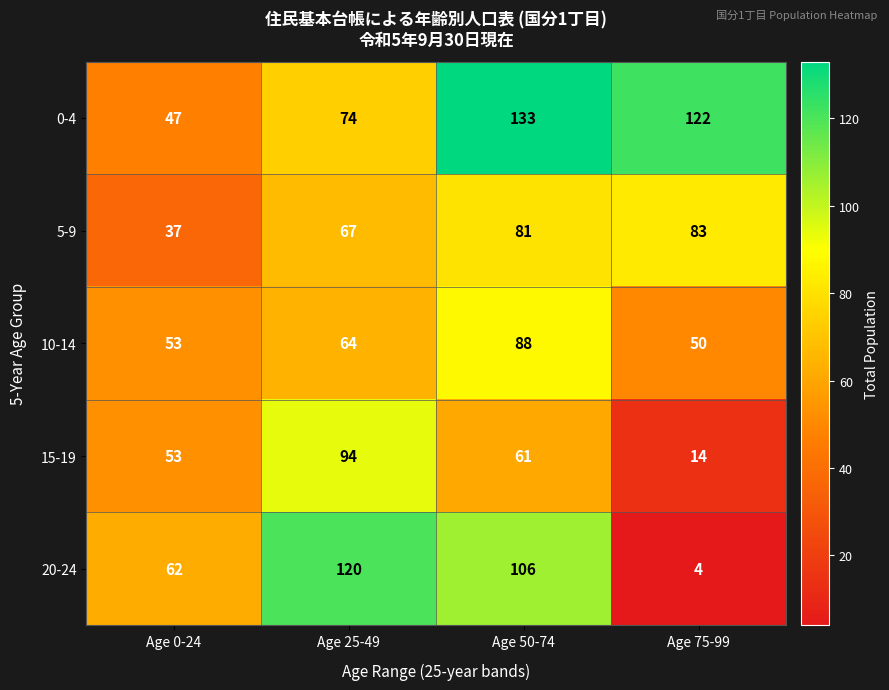

Between Age 0-24 and Age 75-99, which series saw the biggest shift?

0-4